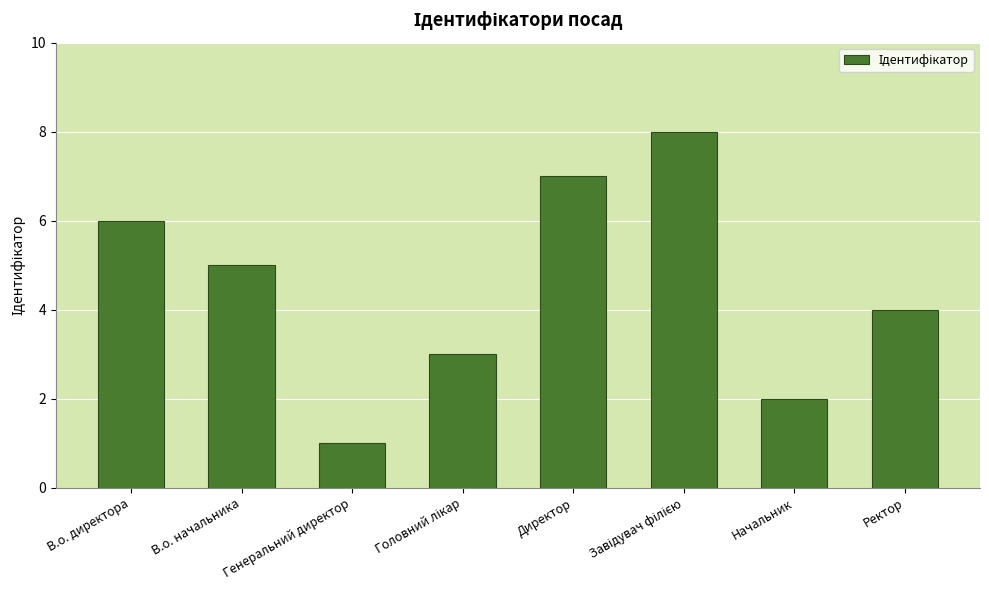

The value at Генеральний директор is 1. True or false?

True